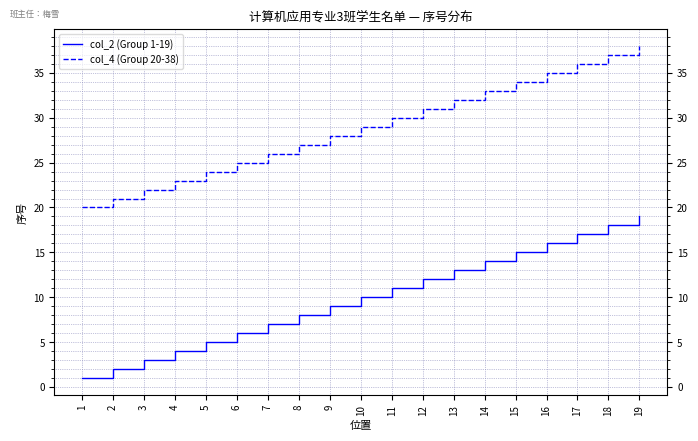

What are all the series names shown in the legend?

col_2 (Group 1-19), col_4 (Group 20-38)